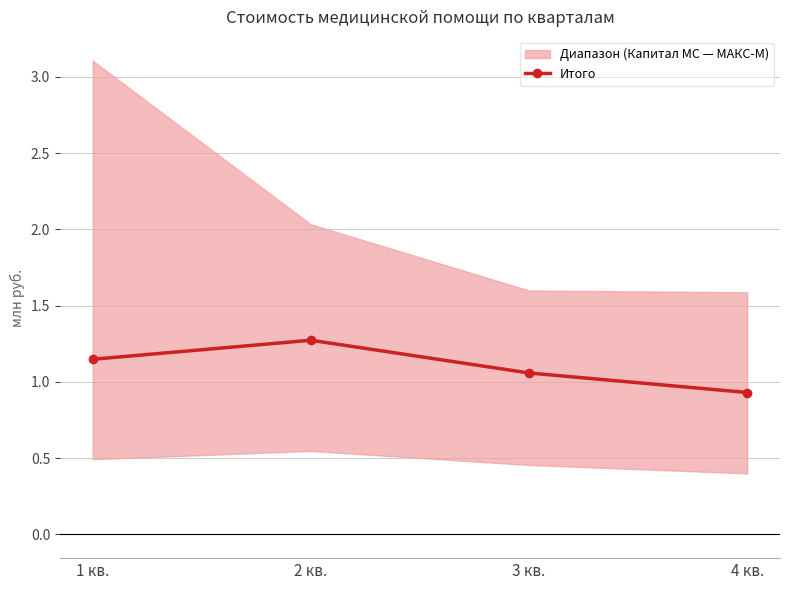

How many values are between 1 and 2?

3